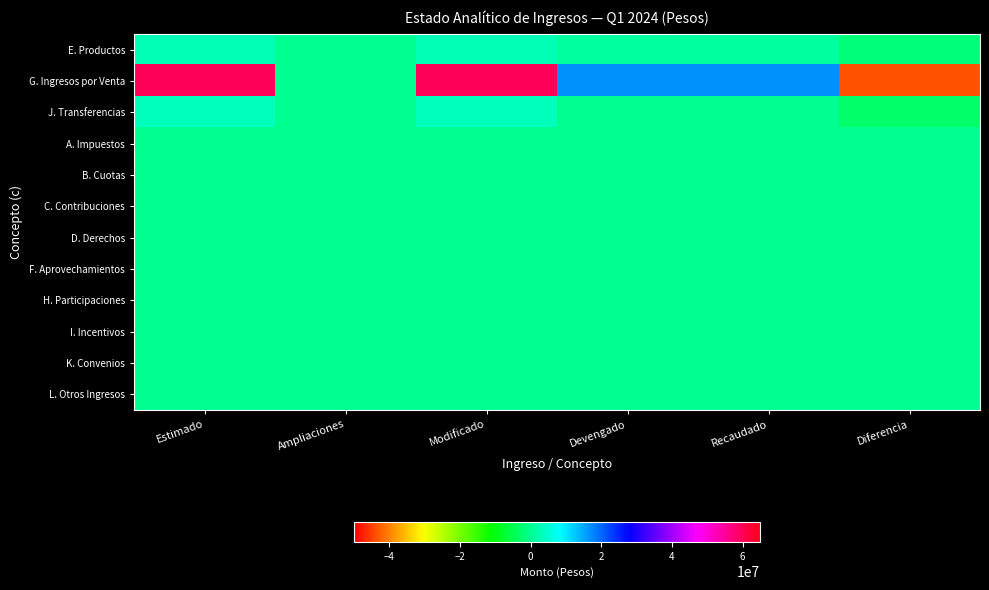

At which category is the sum across all series the highest?

Estimado